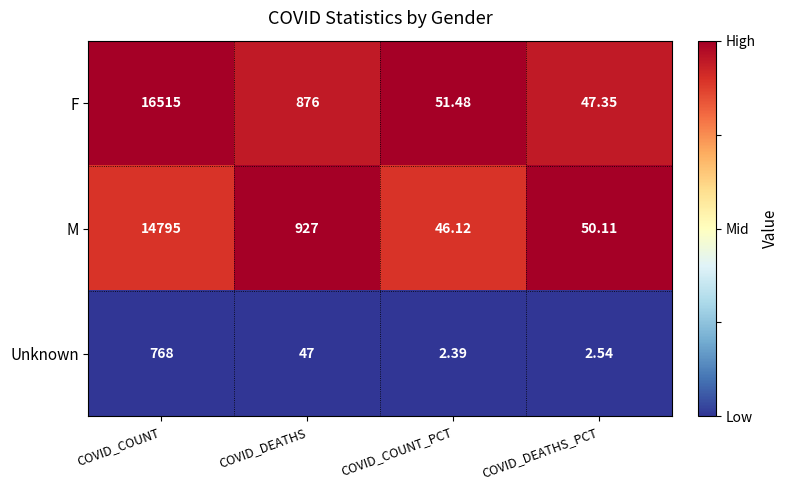

At which category does the chart reach its minimum across all series?

COVID_COUNT_PCT